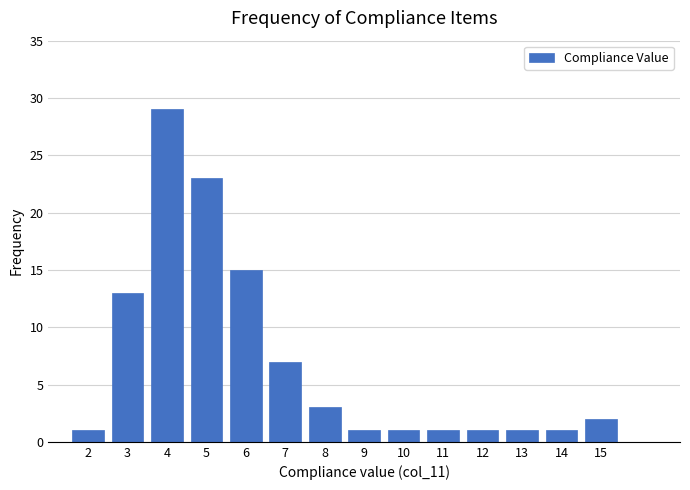

Reading right to left, transcribe all the data shown in this chart.

15=2	14=1	13=1	12=1	11=1	10=1	9=1	8=3	7=7	6=15	5=23	4=29	3=13	2=1